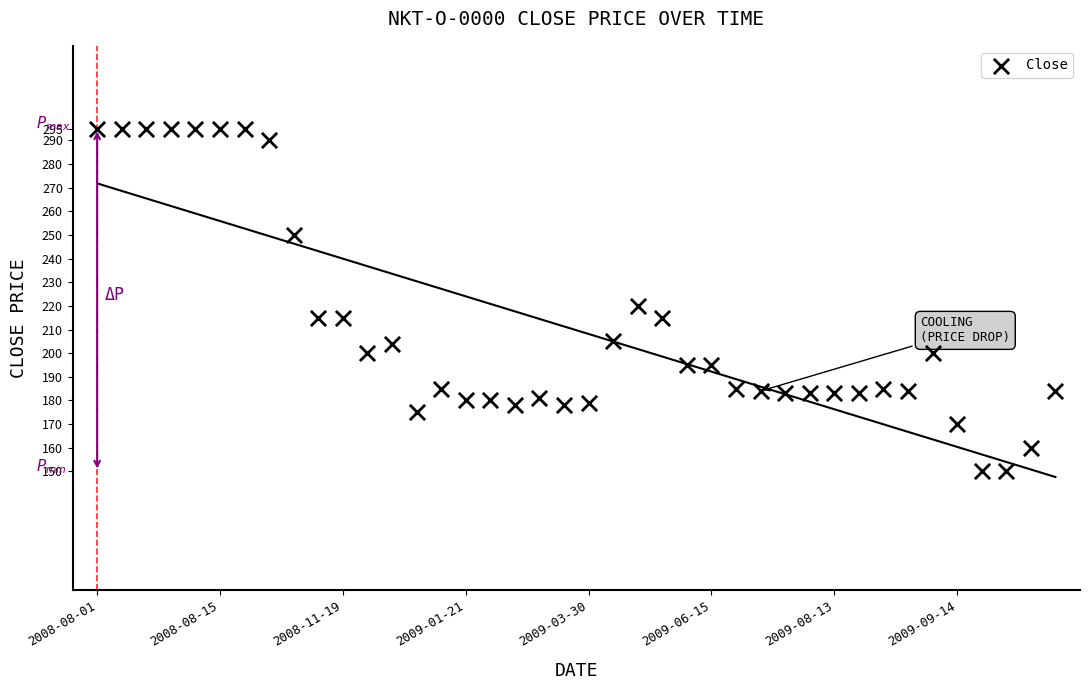

What is the range of Y values (max minus min)?

145